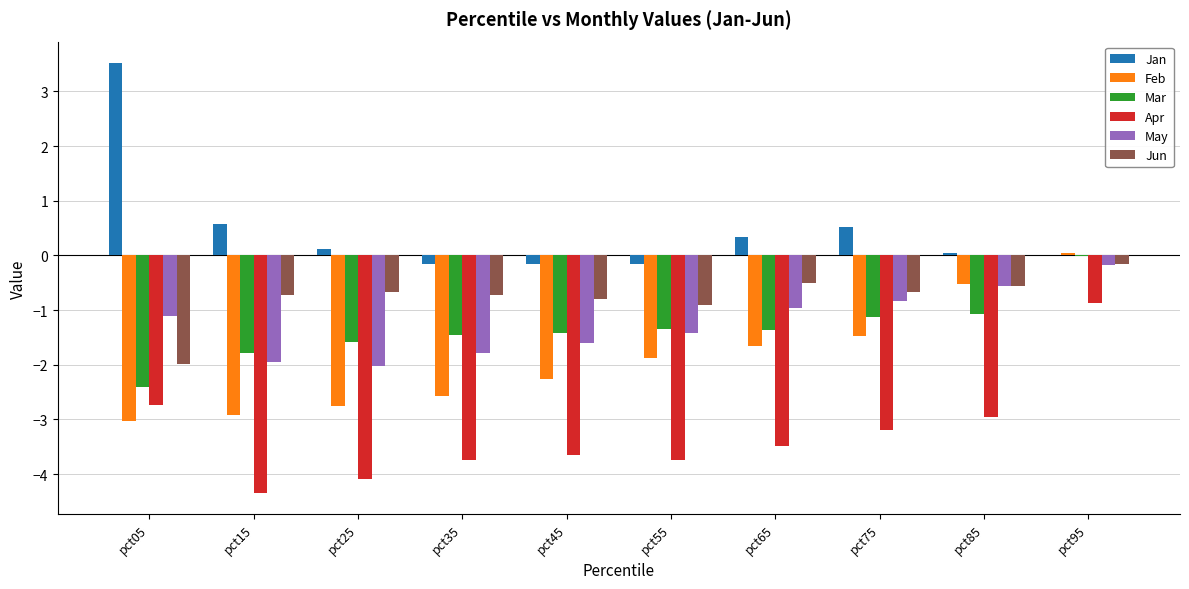

Which series has the largest total across all categories?

Jan